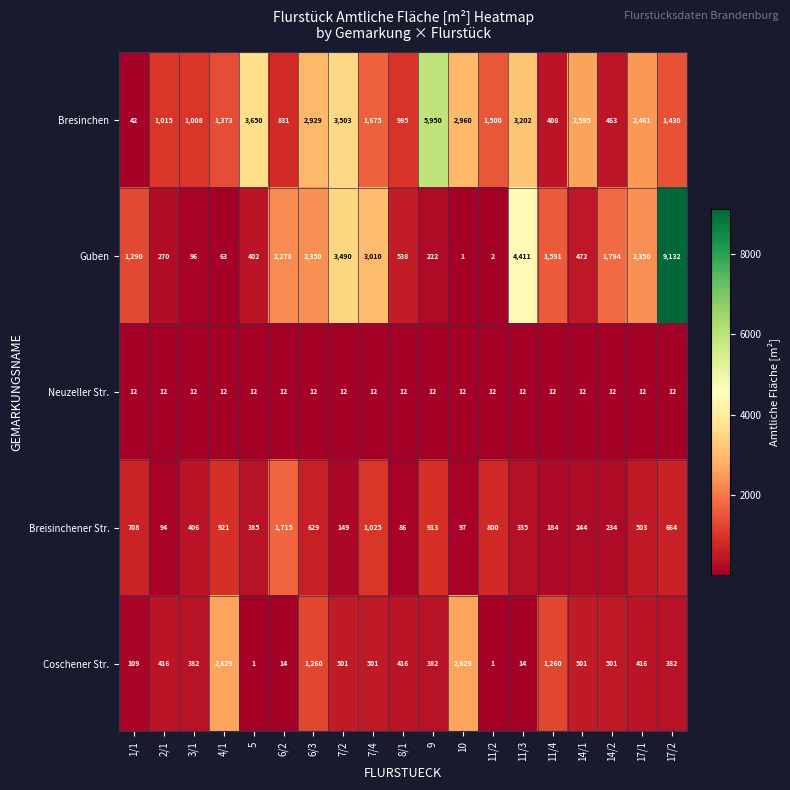

What is the difference between the maximum and minimum values in the Breisinchener Str. series?

1629